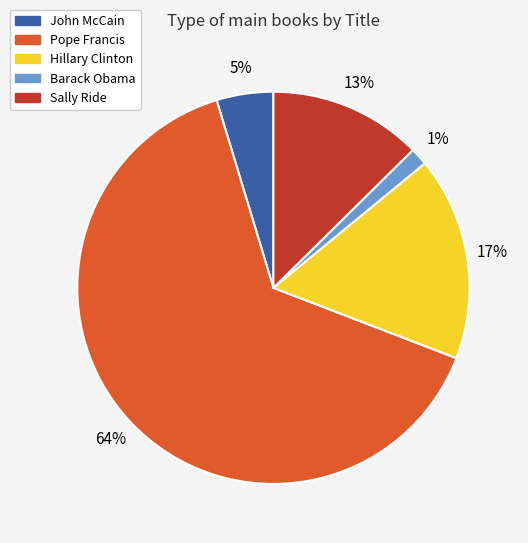

Is the sum of Barack Obama and John McCain greater than half?

No